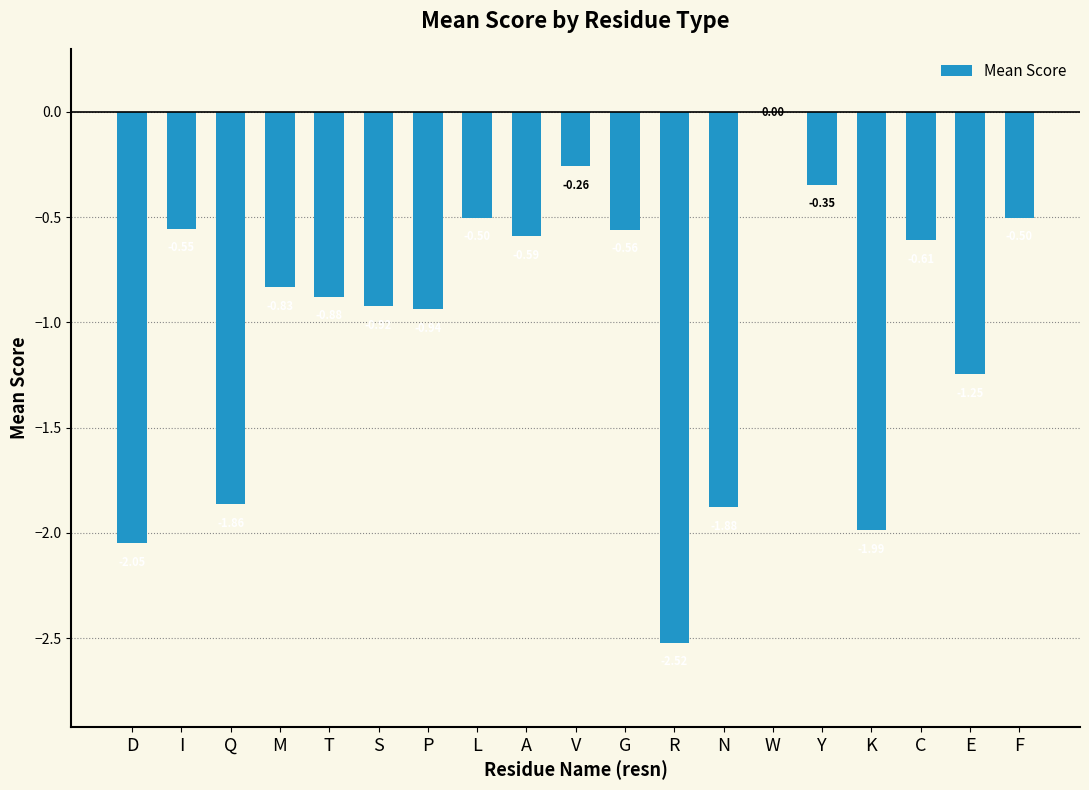

The chart shows a value of -1.5 at R. True or false?

False